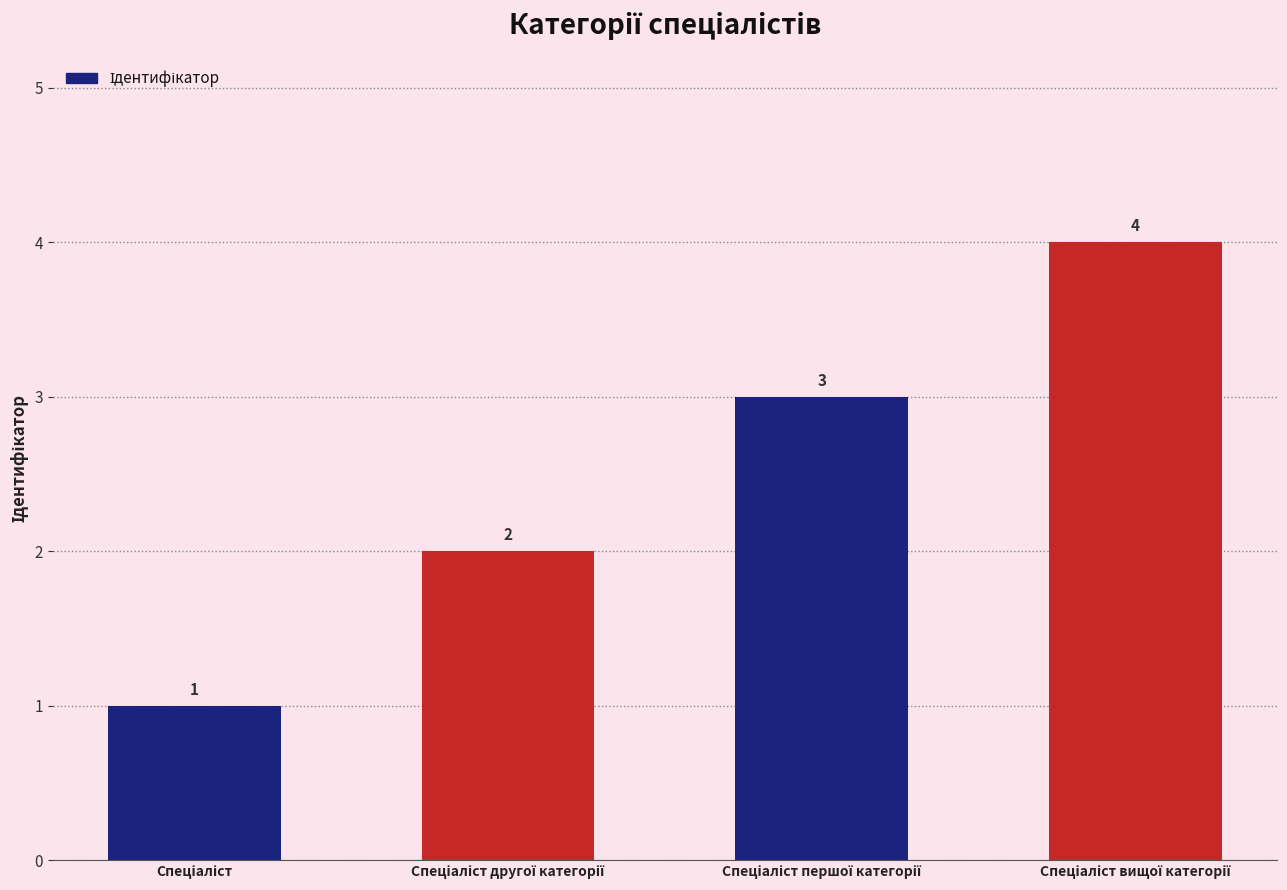

Count the values in the range 2 to 4.

3